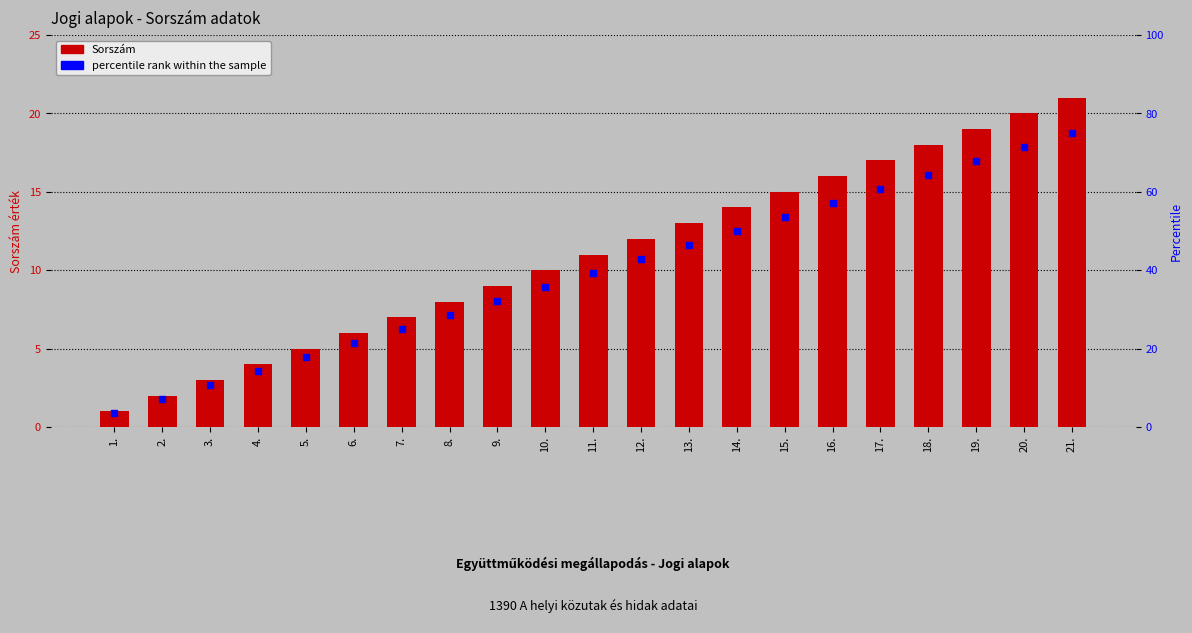

What are all the series names shown in the legend?

Sorszám, percentile rank within the sample